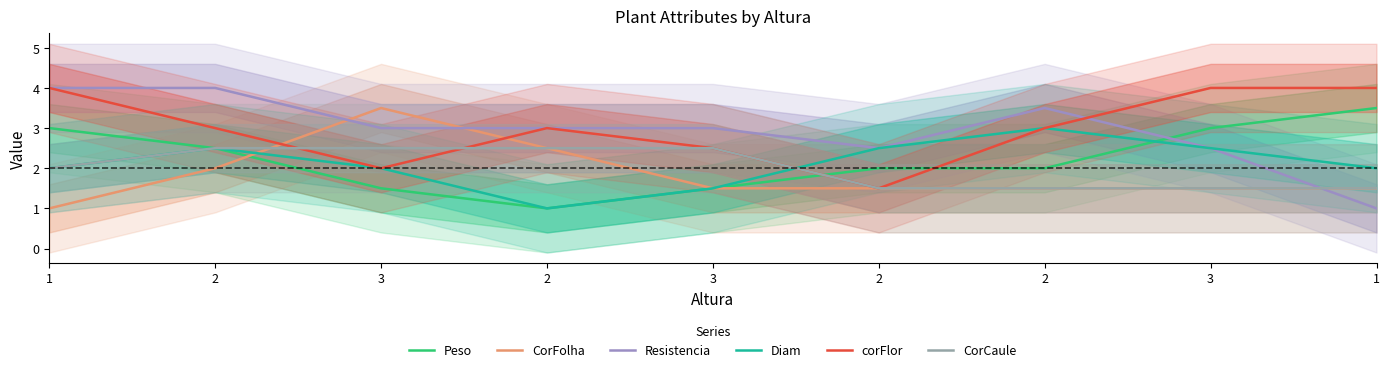

How many times do CorFolha and corFlor cross each other?

2